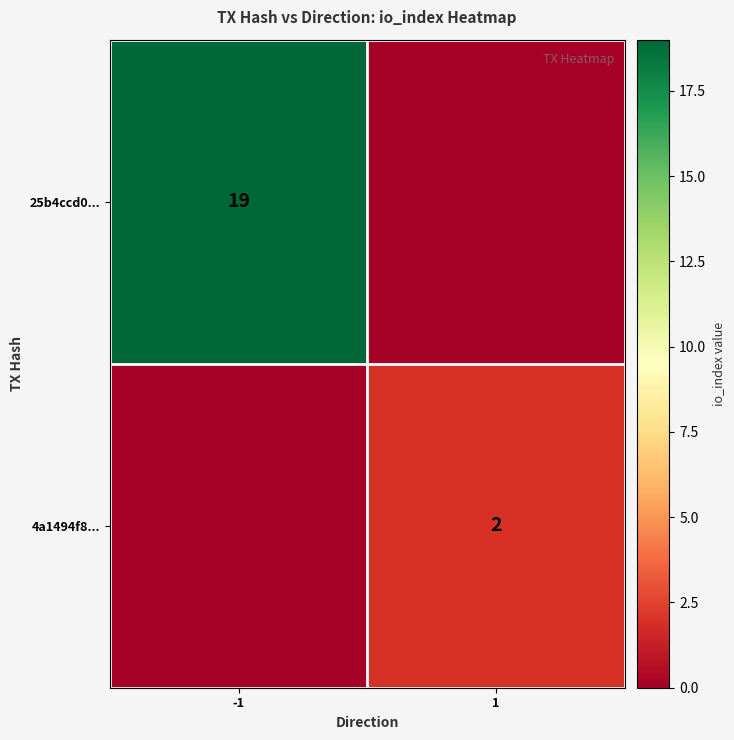

Is it true that 25b4ccd0... equals 19 at -1?

True